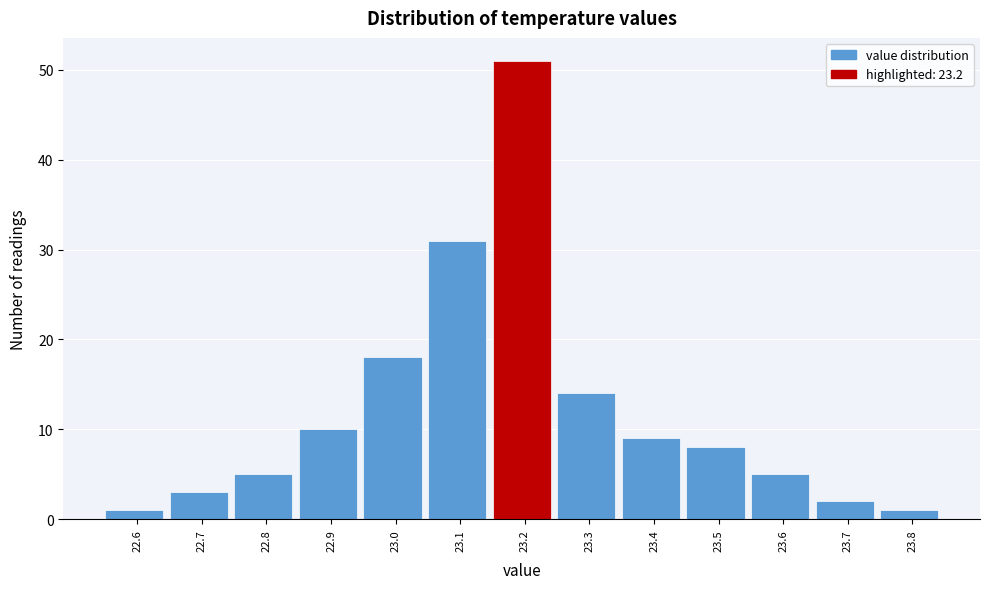

Over which range of the x-axis is the bar tallest?

23.15 to 23.25